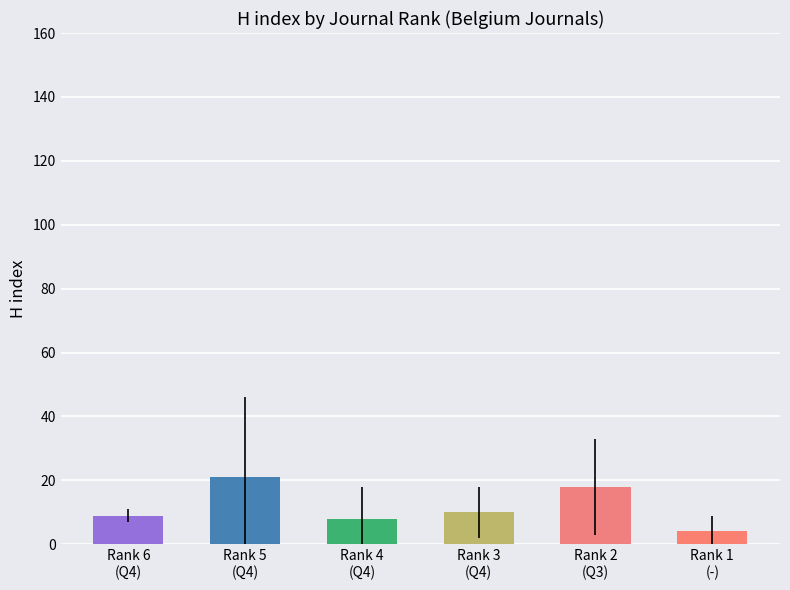

Which has a higher value, Rank 5
(Q4) or Rank 2
(Q3)?

Rank 5
(Q4)